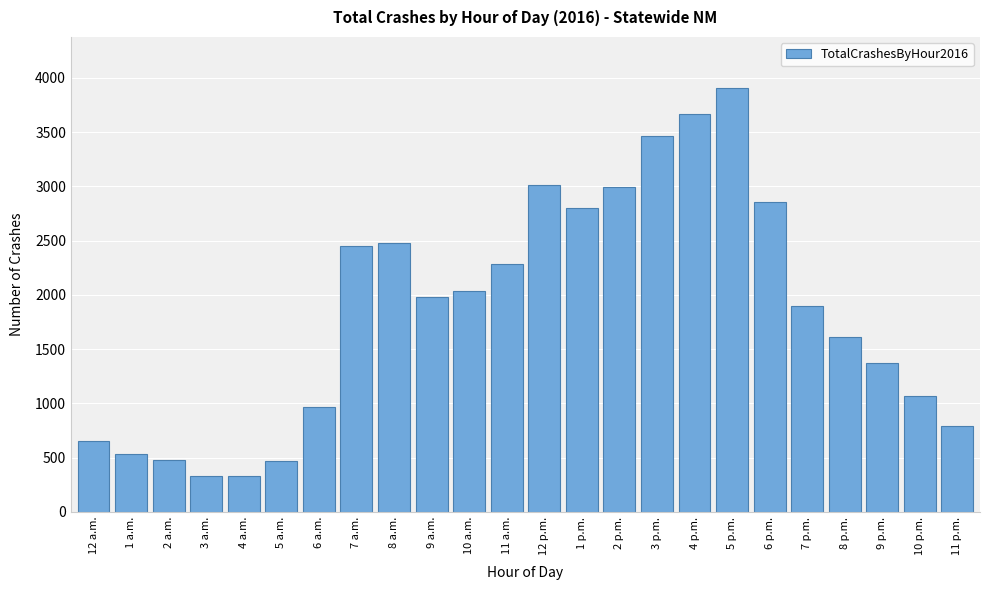

What is the minimum value shown in the chart?

331